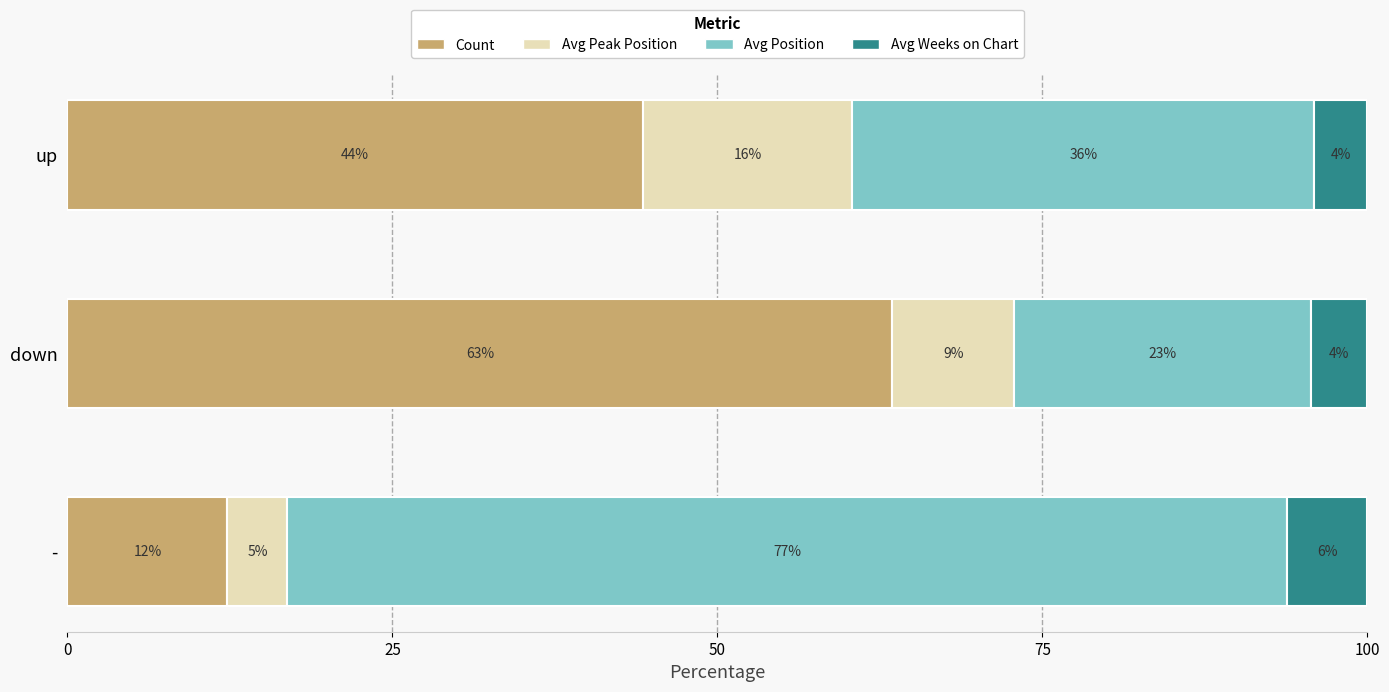

What is the difference between the maximum and minimum values in the Avg Position series?

54.1